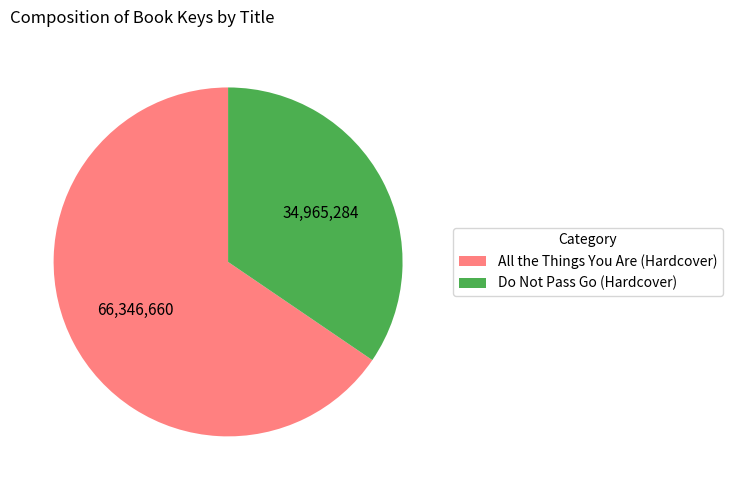

Is the sum of Do Not Pass Go (Hardcover) and All the Things You Are (Hardcover) greater than half?

Yes